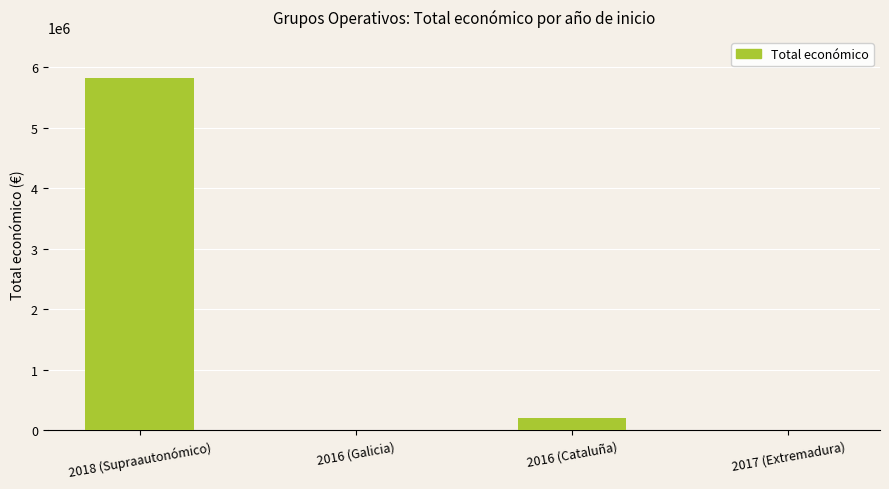

What is the average value?

1508774